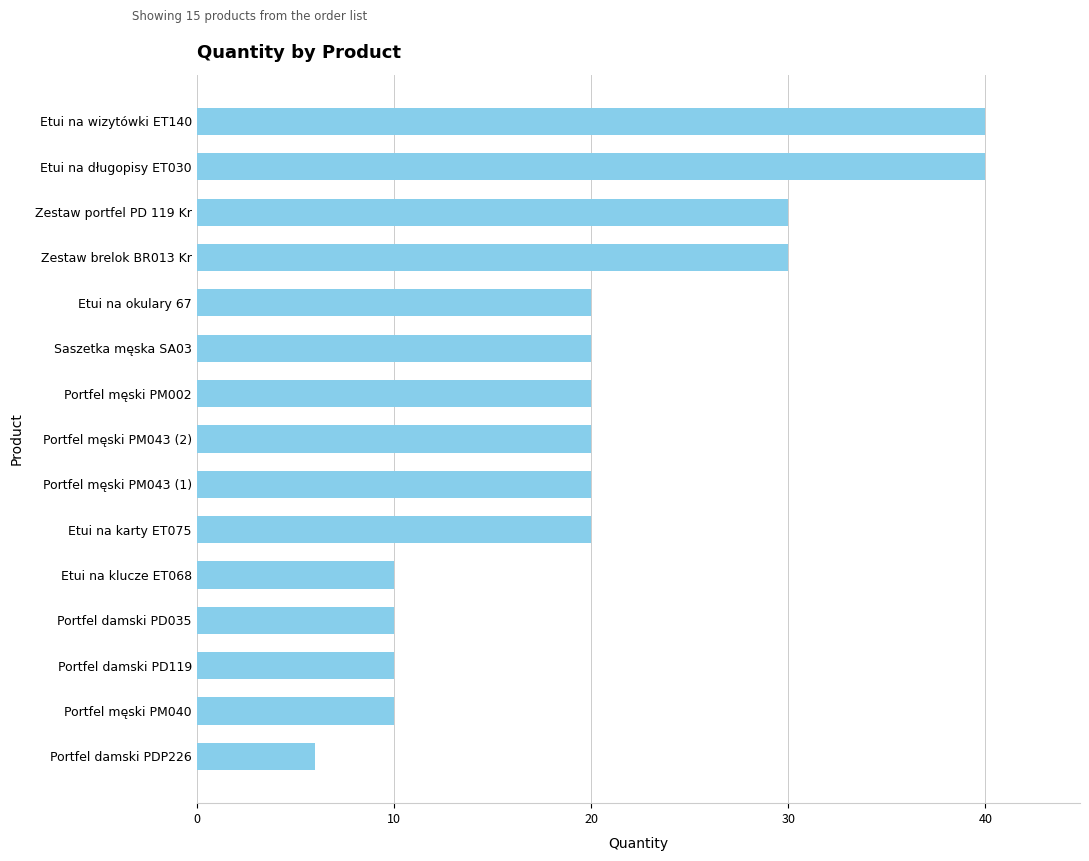

True or false: the data shows 4 at Portfel damski PD119.

False